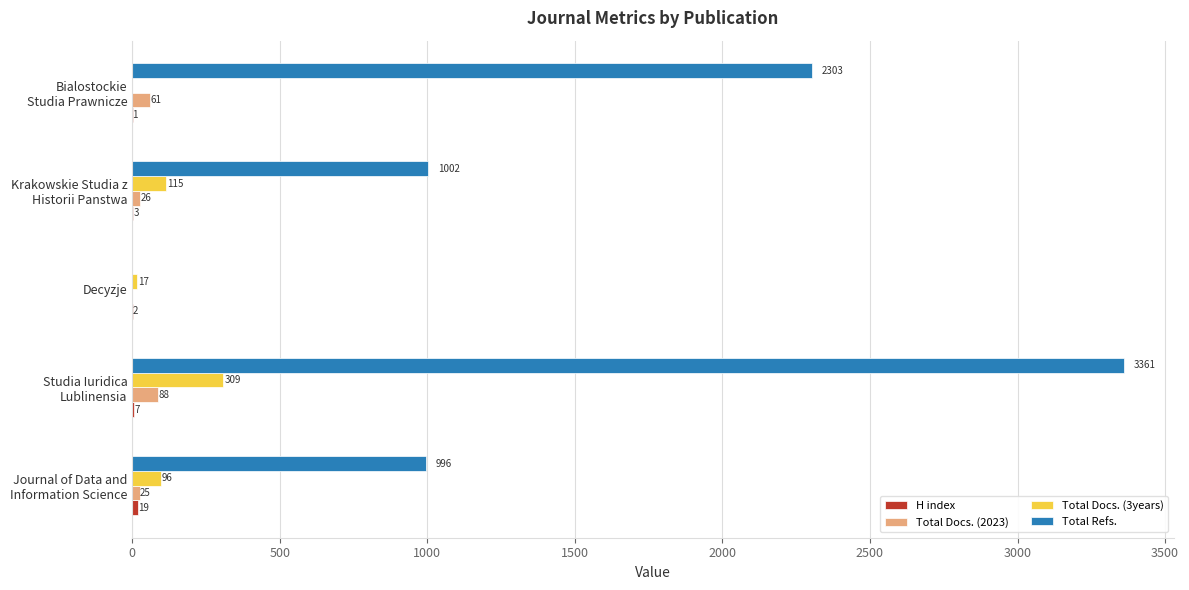

Which series has the largest total across all categories?

Total Refs.